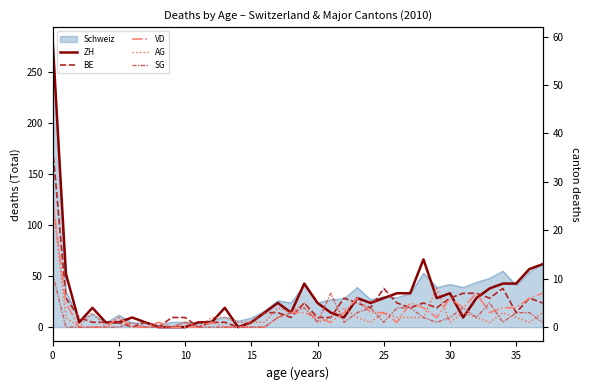

What is the average value of the BE series?

4